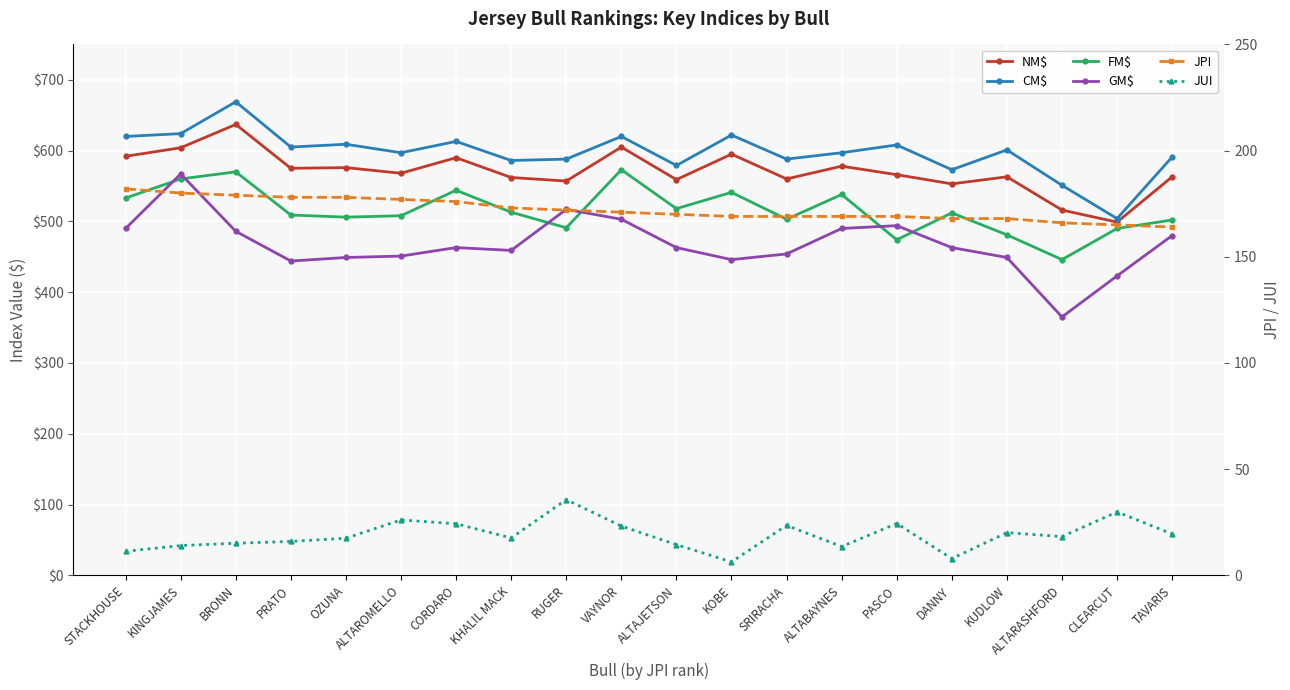

What is the value of the CM$ point at the 11th from the left?

579.0